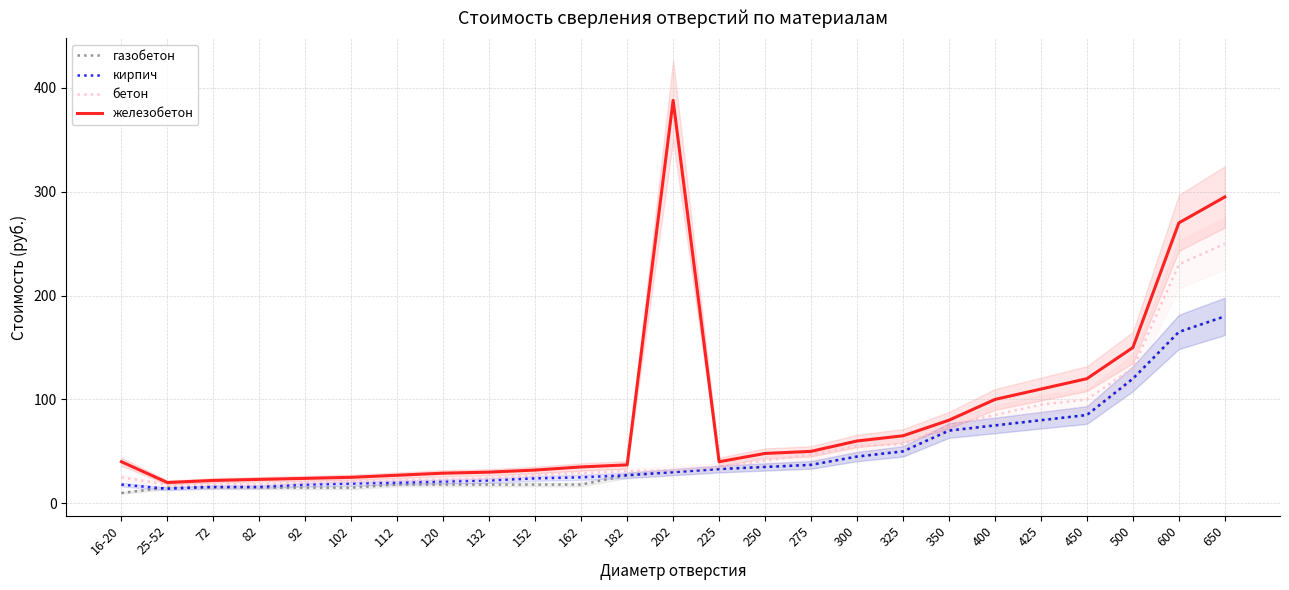

What is the maximum value shown in the chart?

388